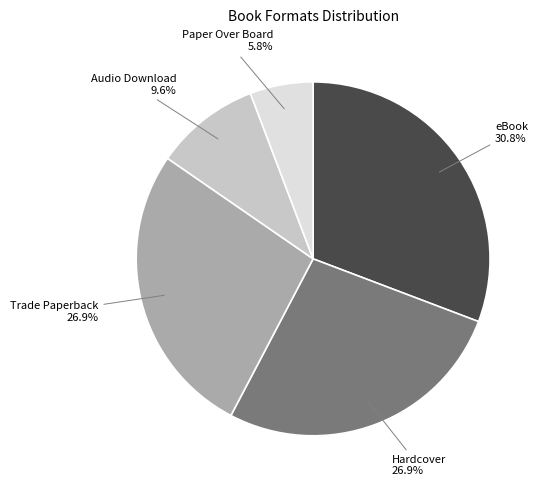

Is there a majority slice in this chart?

No